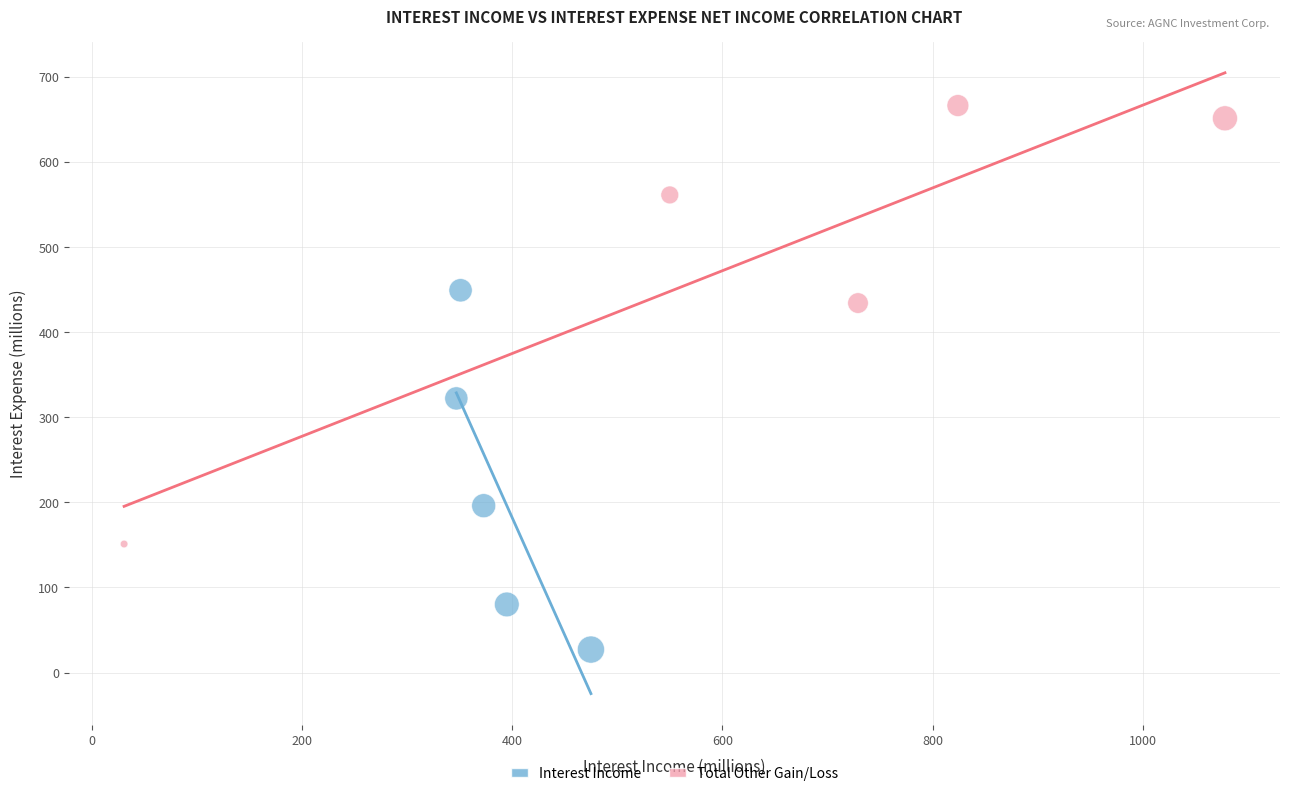

Which series reaches the maximum Y coordinate?

Total Other Gain/Loss